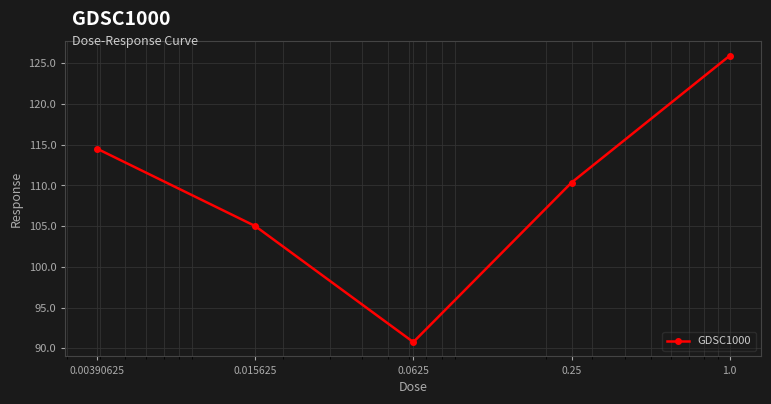

How many values are below 110?

2